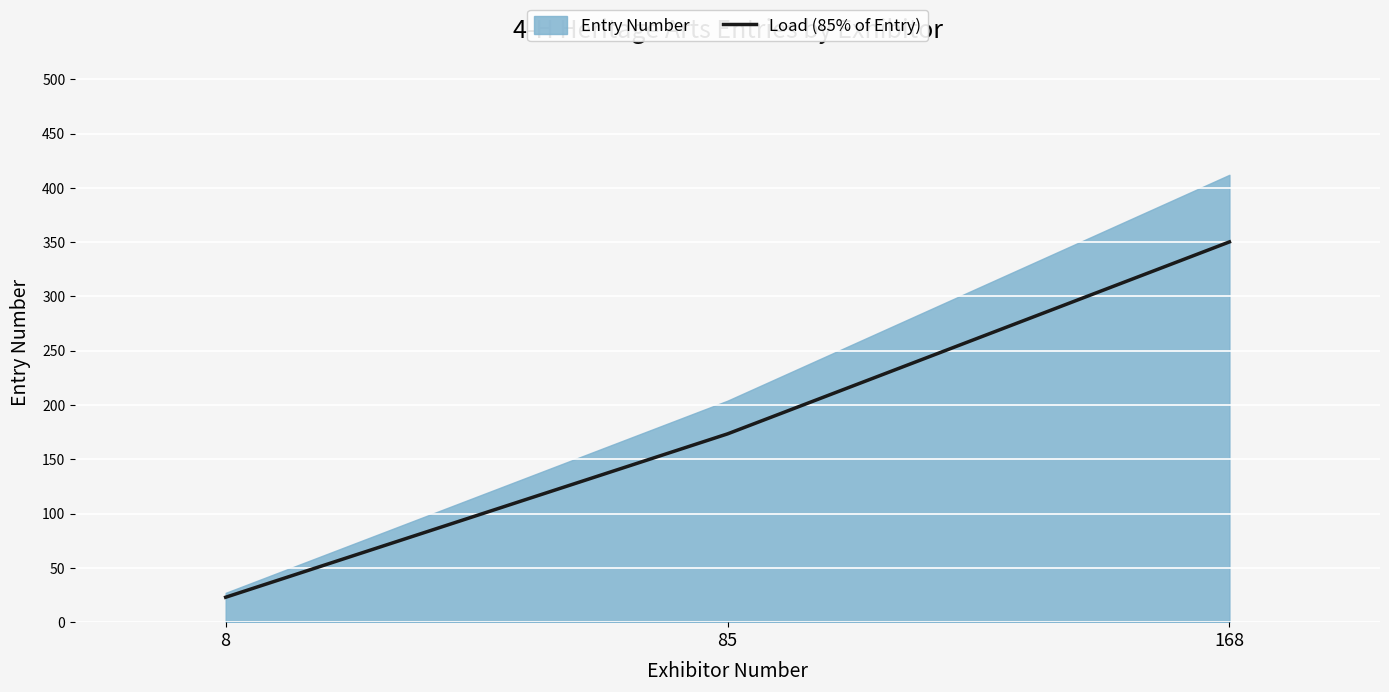

Which category has the lowest value across all series?

8